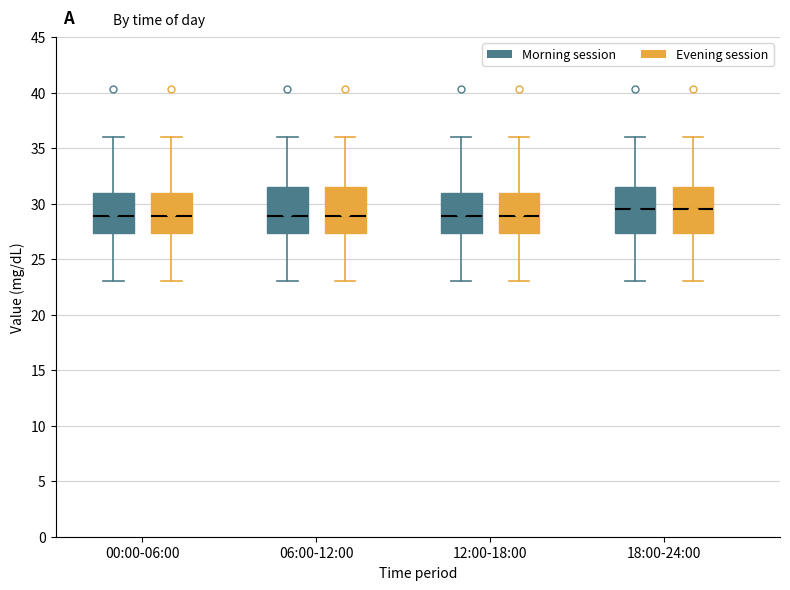

Reading left to right, read every box against the y-axis: the position of its median line, the range the box covers, and the ends of its whiskers. The values are not printed on the chart, so give them approximately, as read against the axis.

00:00-06:00 (Morning session): median 29.0, box 27.5 to 31.0, whiskers 23.0 to 36.0
00:00-06:00 (Evening session): median 29.0, box 27.5 to 31.0, whiskers 23.0 to 36.0
06:00-12:00 (Morning session): median 29.0, box 27.5 to 31.5, whiskers 23.0 to 36.0
06:00-12:00 (Evening session): median 29.0, box 27.5 to 31.5, whiskers 23.0 to 36.0
12:00-18:00 (Morning session): median 29.0, box 27.5 to 31.0, whiskers 23.0 to 36.0
12:00-18:00 (Evening session): median 29.0, box 27.5 to 31.0, whiskers 23.0 to 36.0
18:00-24:00 (Morning session): median 29.5, box 27.5 to 31.5, whiskers 23.0 to 36.0
18:00-24:00 (Evening session): median 29.5, box 27.5 to 31.5, whiskers 23.0 to 36.0